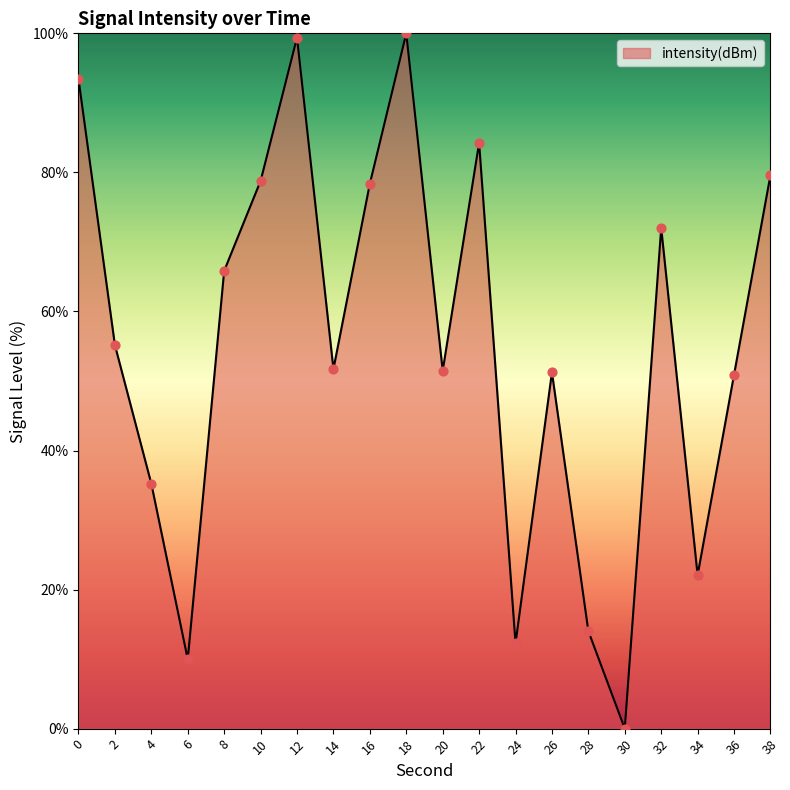

What is the change in value from 30 to 34?

+22.1